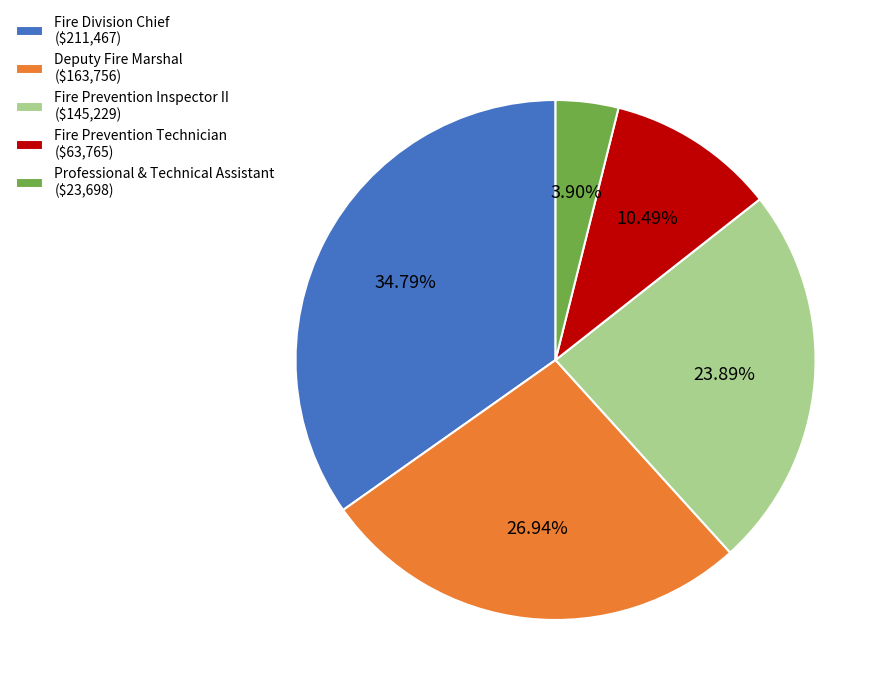

What percentage do Professional & Technical Assistant and Fire Division Chief together represent?

38.7%